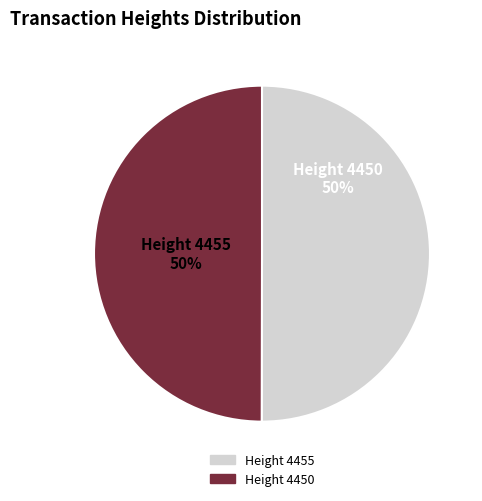

How many slices are in this pie chart?

2